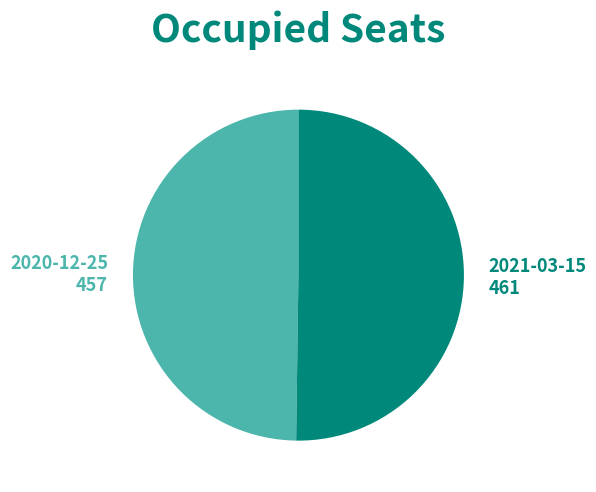

To the nearest percent, what is the average slice percentage?

50%